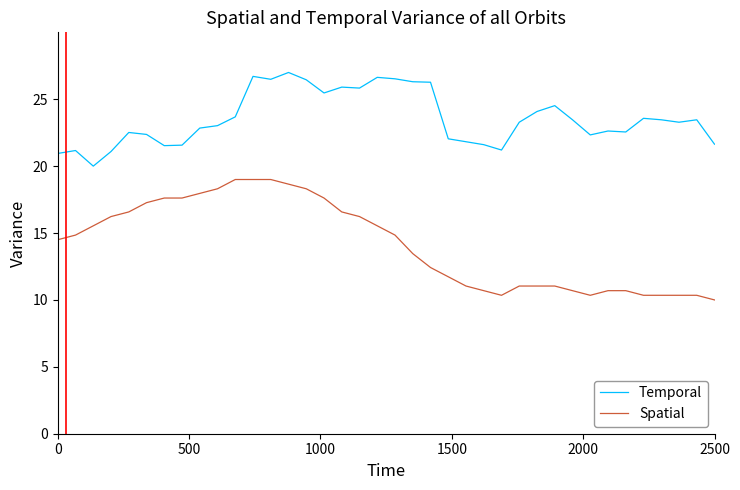

How many distinct data groups are displayed?

2